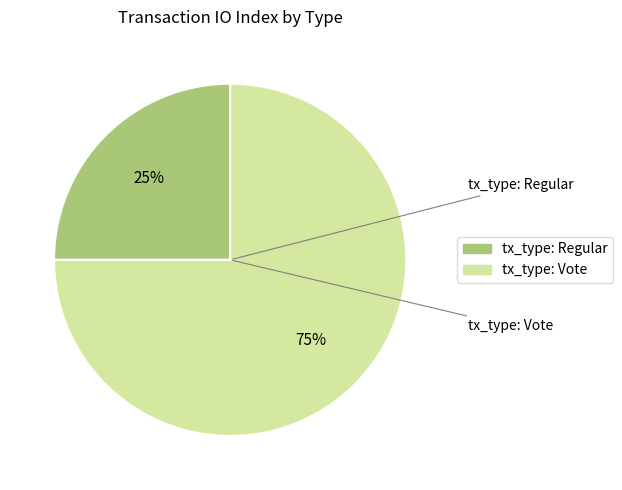

Between tx_type: Regular and tx_type: Vote, which is larger?

tx_type: Vote